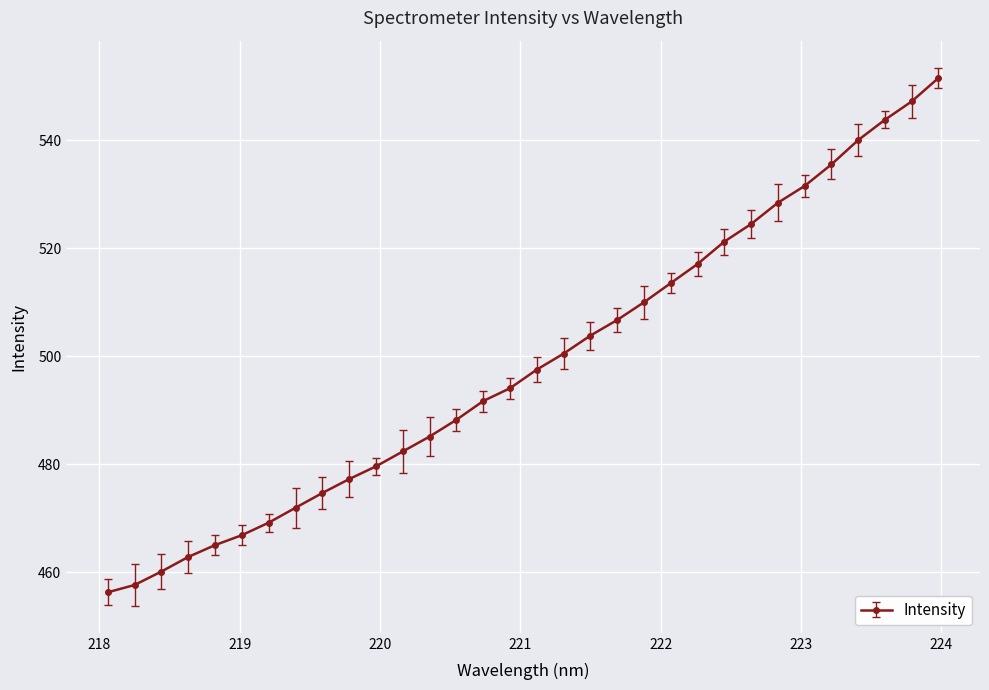

How many lines are shown in the chart?

1